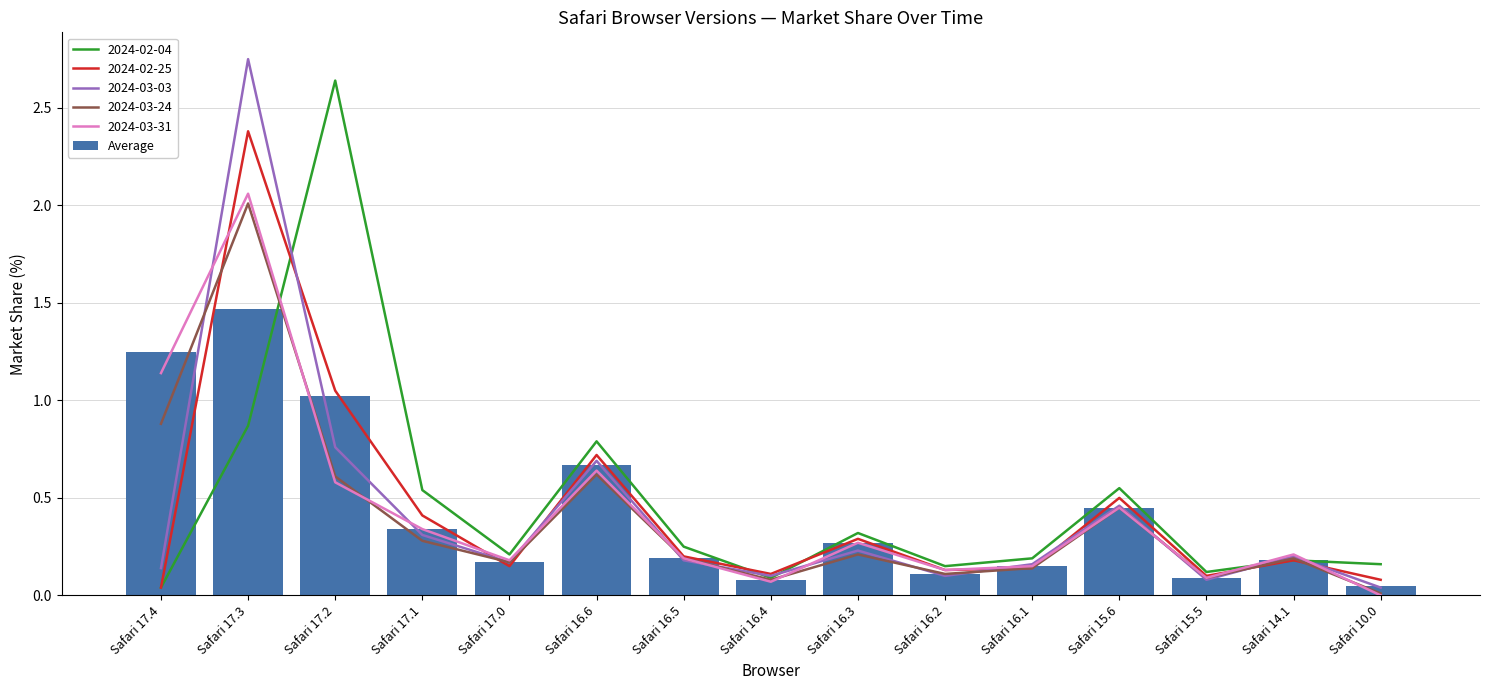

What is the difference between the maximum and second lowest values?

1.4